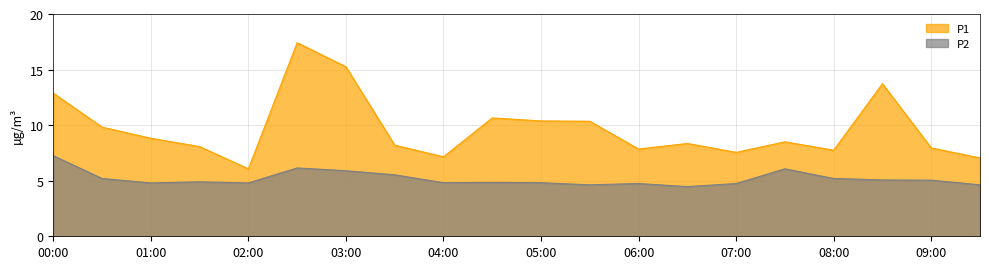

What is the difference between the maximum and minimum values in the P1 series?

11.4